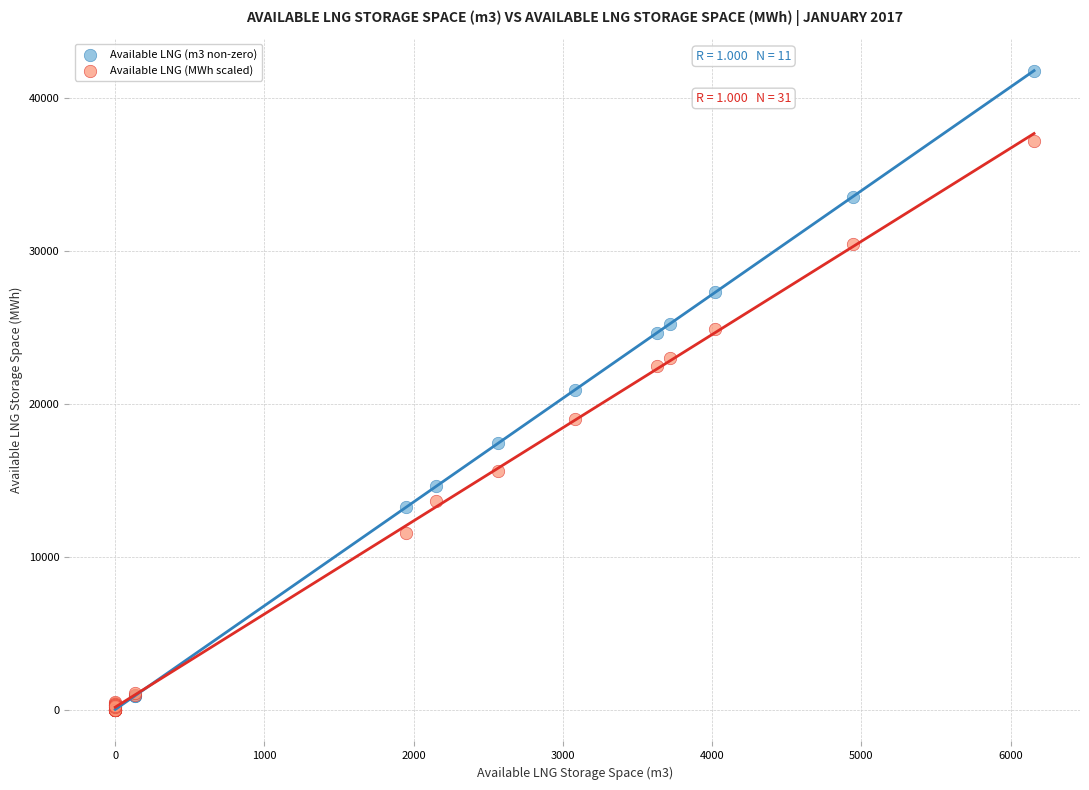

Which series has the largest Y range (max minus min)?

Available LNG (m3 non-zero)